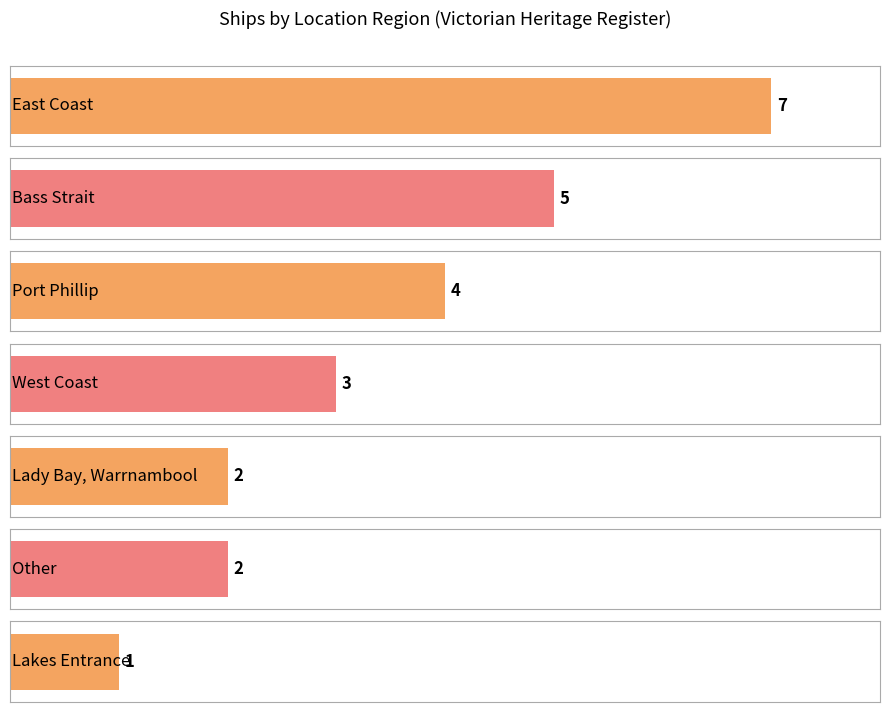

What value does the data have at West Coast?

3